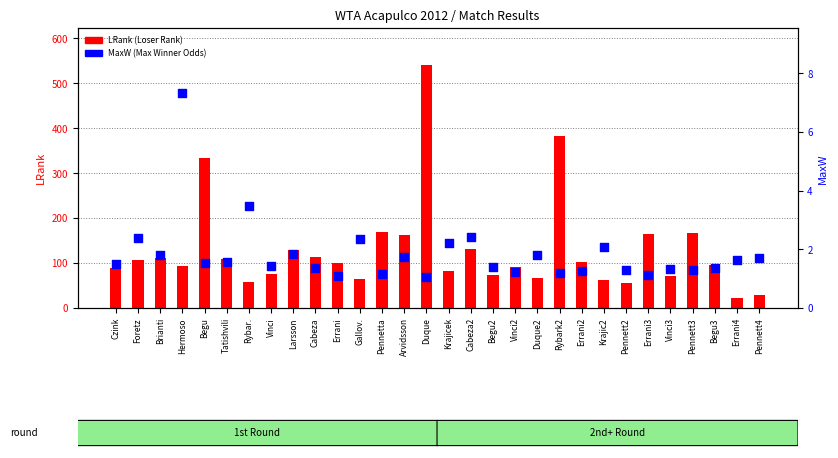

At which category is the sum across all series the highest?

Duque